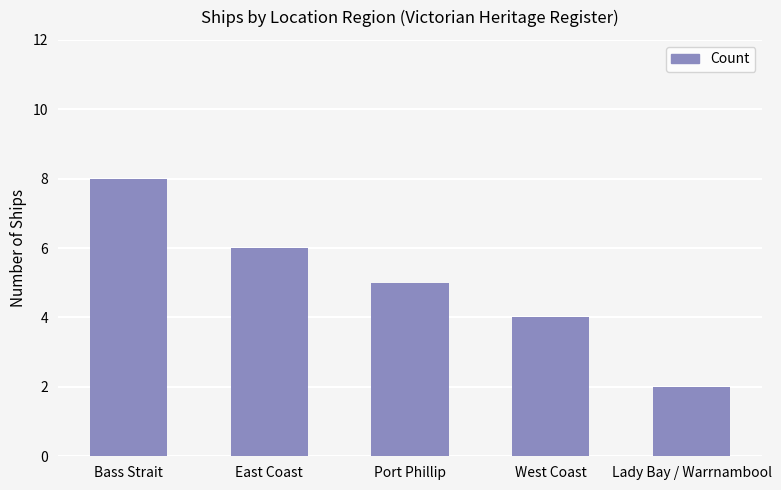

Which label corresponds to the largest value in the chart?

Bass Strait